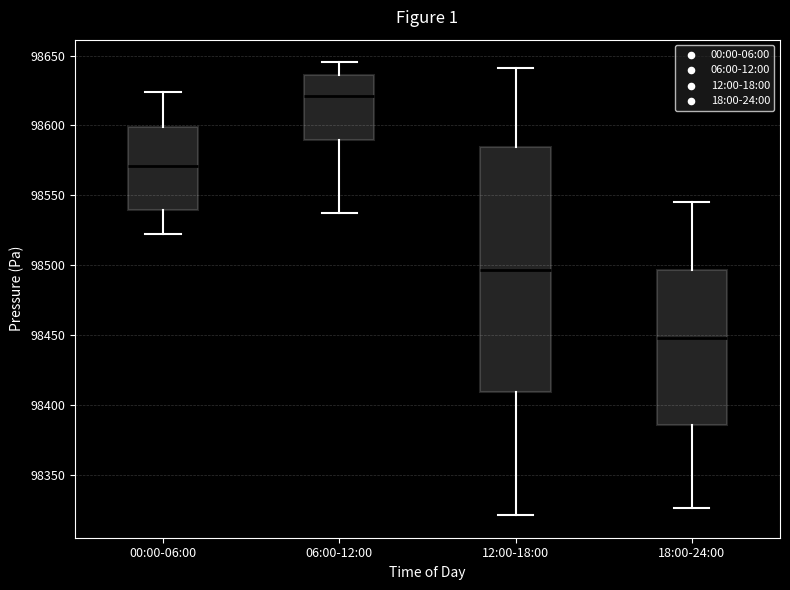

Reading left to right, transcribe this box plot: for each box, give where its median line is, the range the box spans, and where its two whiskers end, as read against the y-axis. The values are not printed on the chart, so give them approximately, as read against the axis.

00:00-06:00: median 98570, box 98540 to 98600, whiskers 98525 to 98625
06:00-12:00: median 98620, box 98590 to 98635, whiskers 98535 to 98645
12:00-18:00: median 98495, box 98410 to 98585, whiskers 98320 to 98640
18:00-24:00: median 98450, box 98385 to 98495, whiskers 98325 to 98545